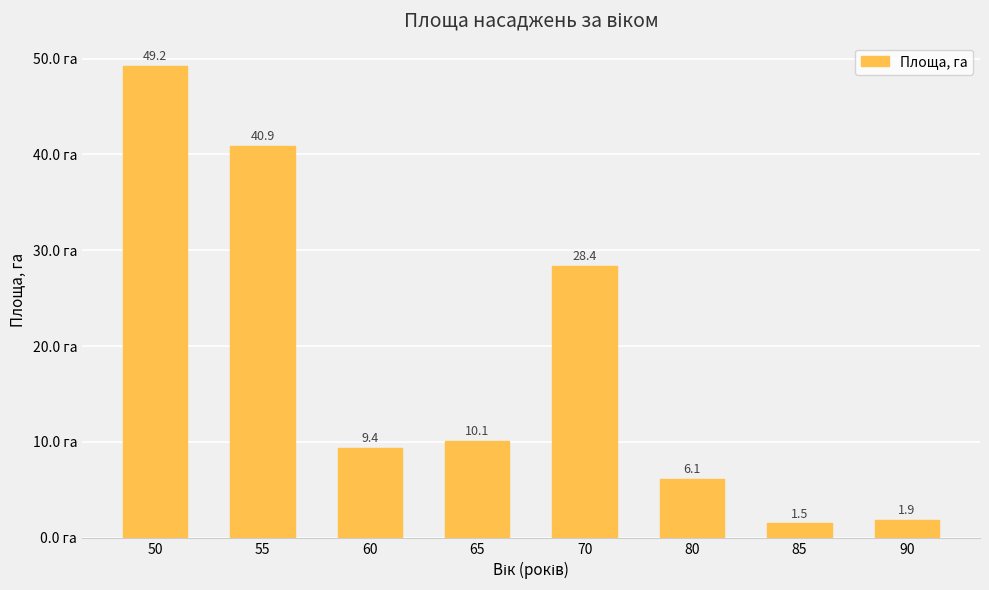

What is the change in value from 55 to 80?

-34.8